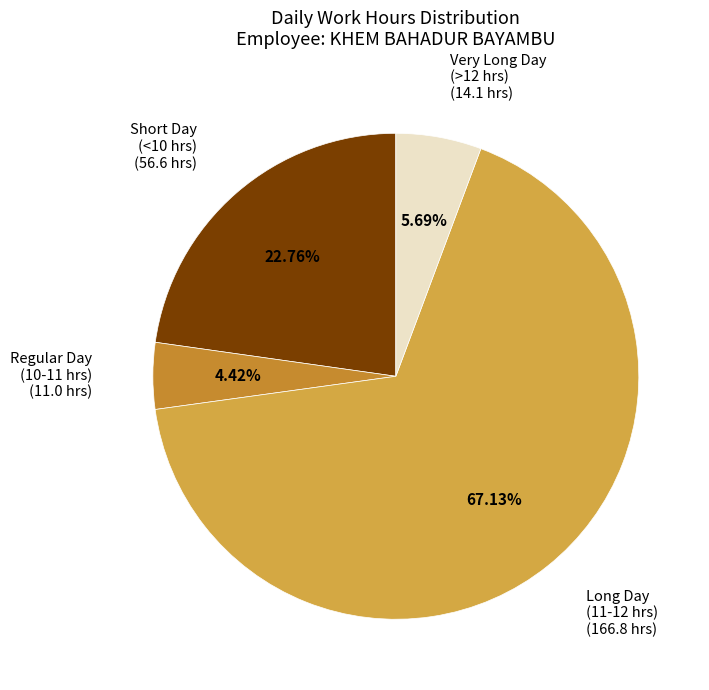

How many segments does this pie chart have?

4